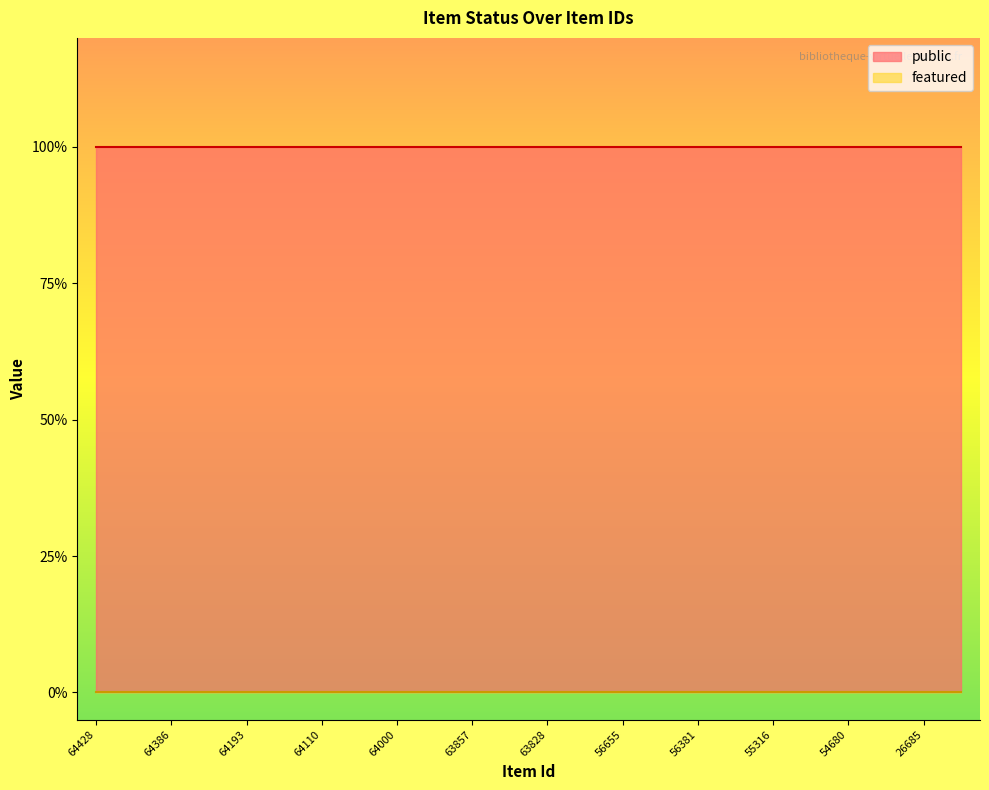

Which series has the largest total across all categories?

public